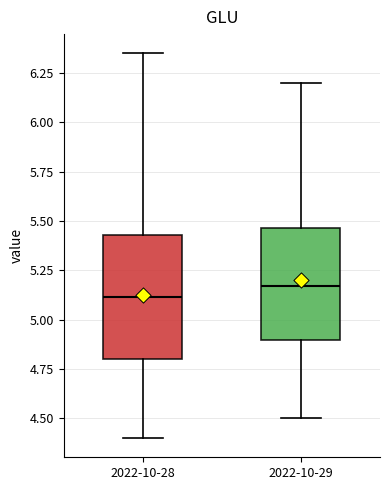

Where does the upper whisker of the box for 2022-10-28 end on the y-axis? The values are not printed on the chart, so give them approximately, as read against the axis.

6.35